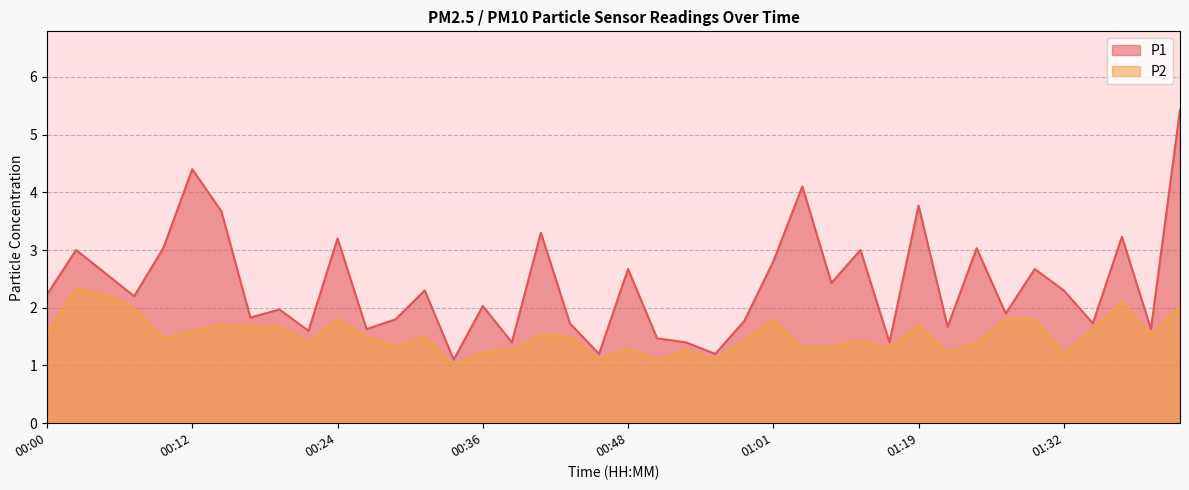

List the series in order of their overall mean, highest first.

P1, P2